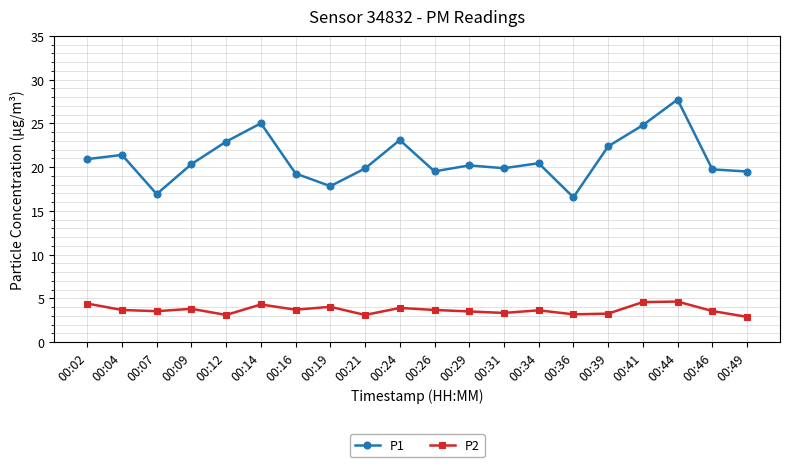

What is the value of the P1 point at the 9th from the left?

19.9